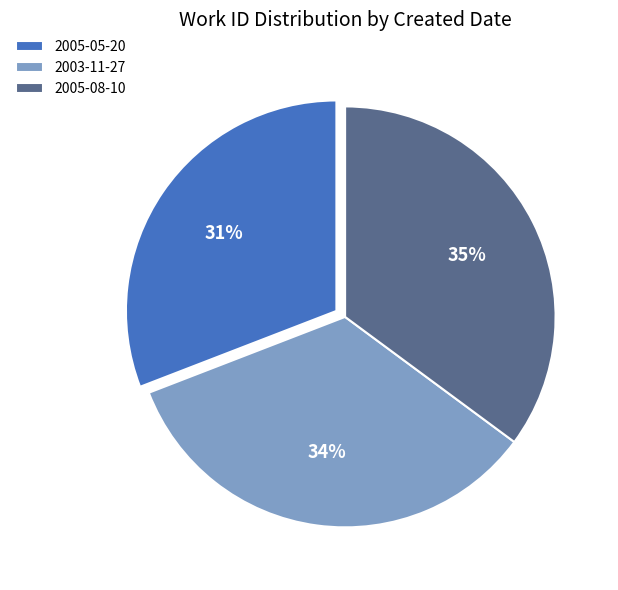

Is it true that 2005-08-10 is 46% of the pie?

False